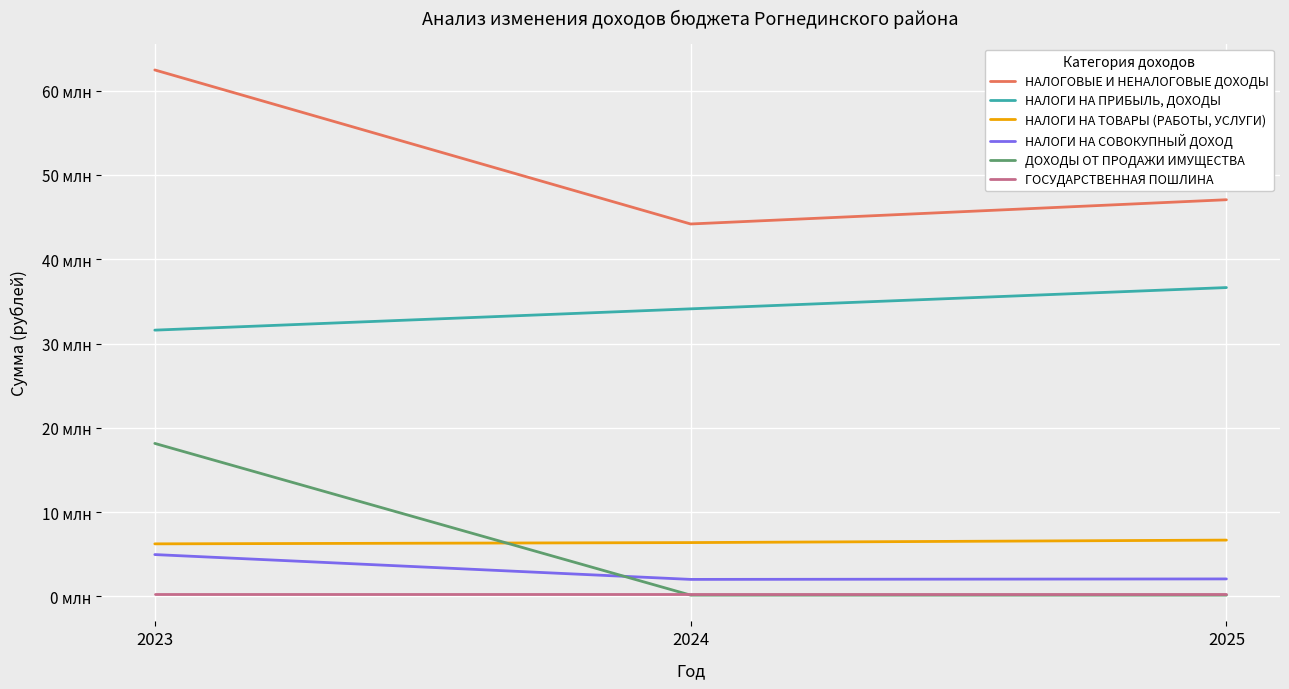

Does the chart have visible grid lines?

Yes